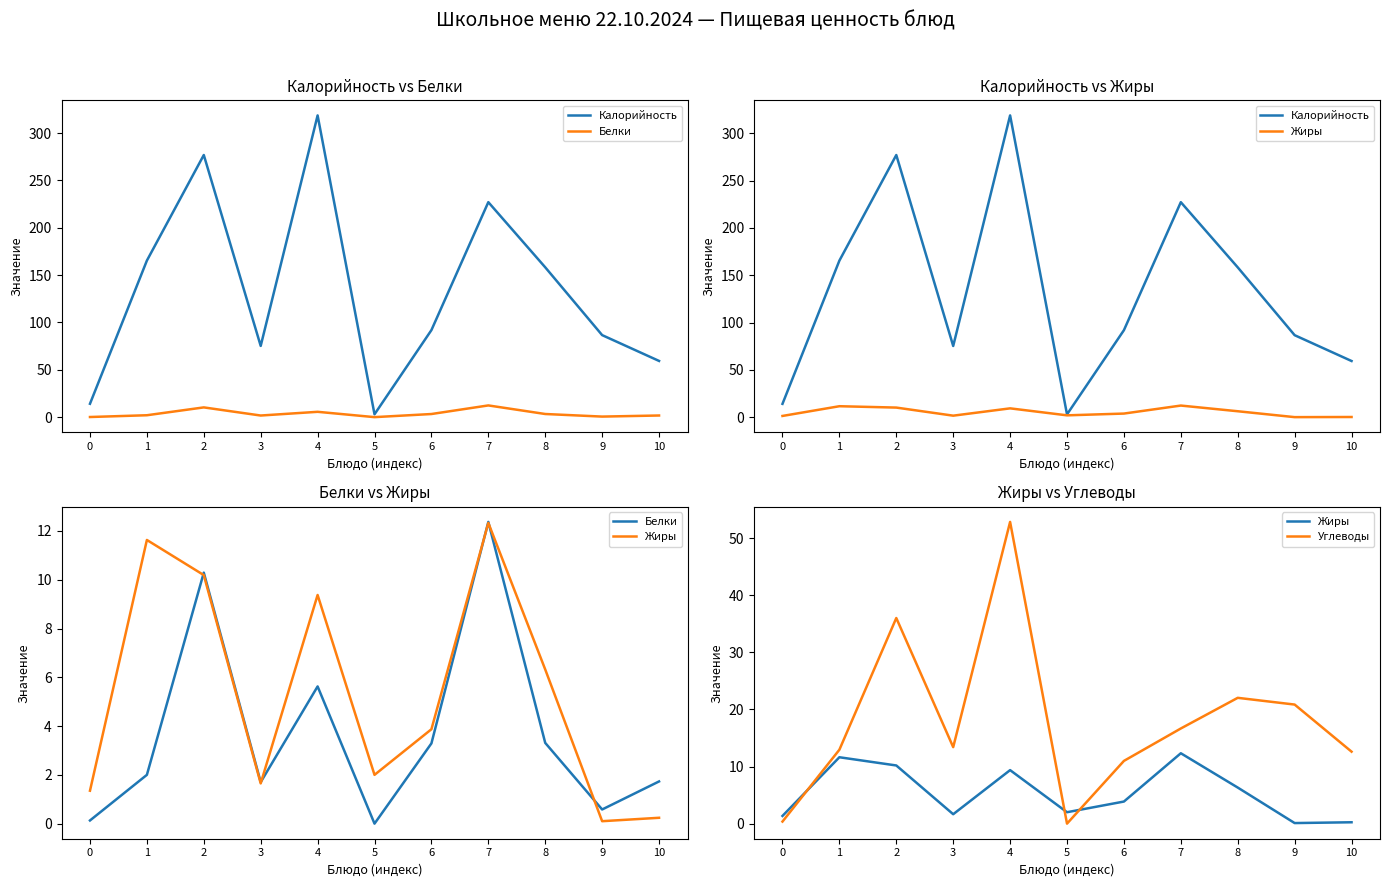

Reading left to right, list all the values displayed in this chart.

Калорийность: 14.1	165.4	276.9	75.2	318.8	3.0	91.9	227.1	158.3	86.7	59.4
Белки: 0.1	2.0	10.3	1.7	5.6	0.0	3.3	12.4	3.3	0.6	1.7
Жиры: 1.4	11.6	10.2	1.6	9.4	2.0	3.9	12.3	6.3	0.1	0.2
Углеводы: 0.4	12.9	36.0	13.4	52.9	0.0	11.0	16.7	22.0	20.9	12.6